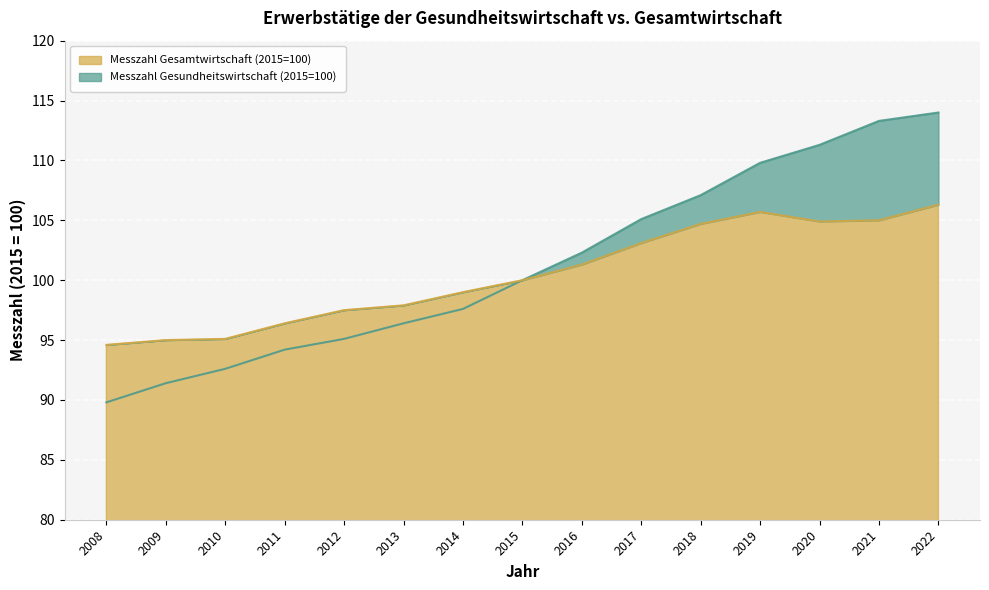

How many data points in Messzahl Gesamtwirtschaft (2015=100) are less than 100?

7